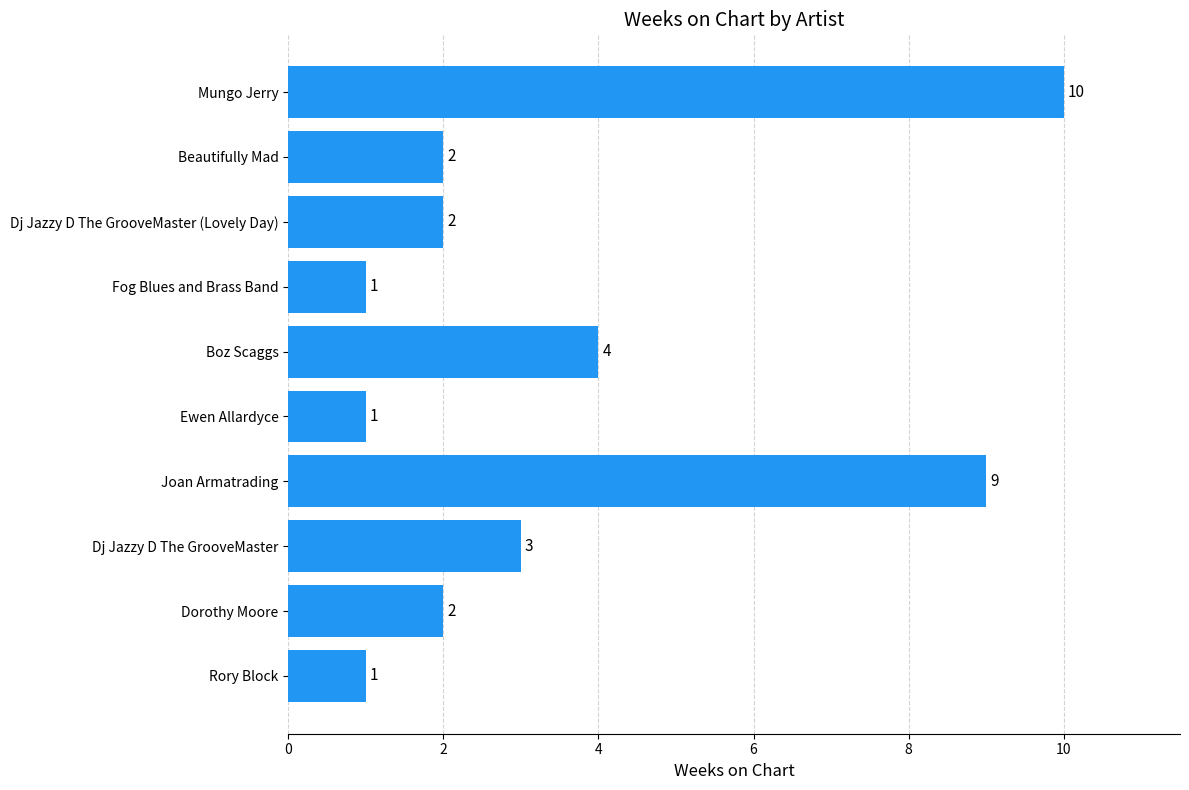

What is the difference between the maximum and minimum values?

9